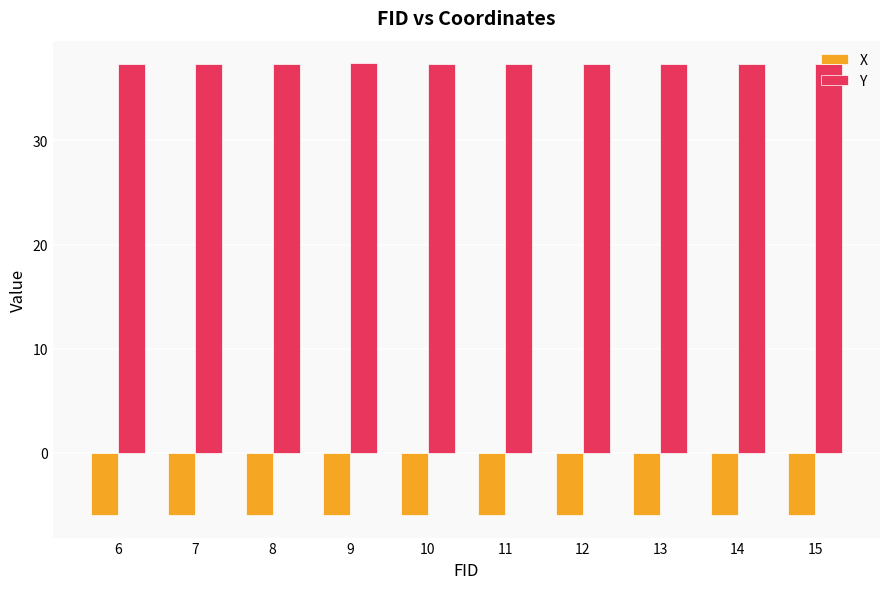

What is the value of the Y bar at the 1st from the left?

37.4